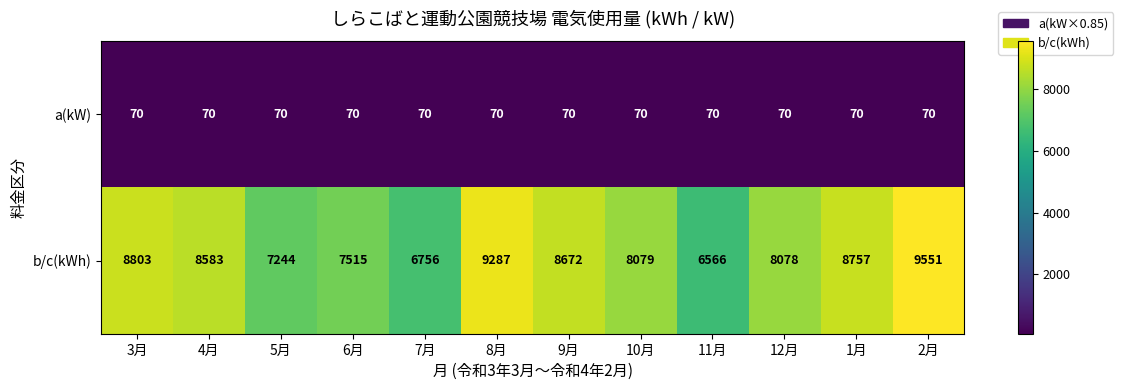

At 3月, list the series in order from smallest to largest.

a(kW), b/c(kWh)